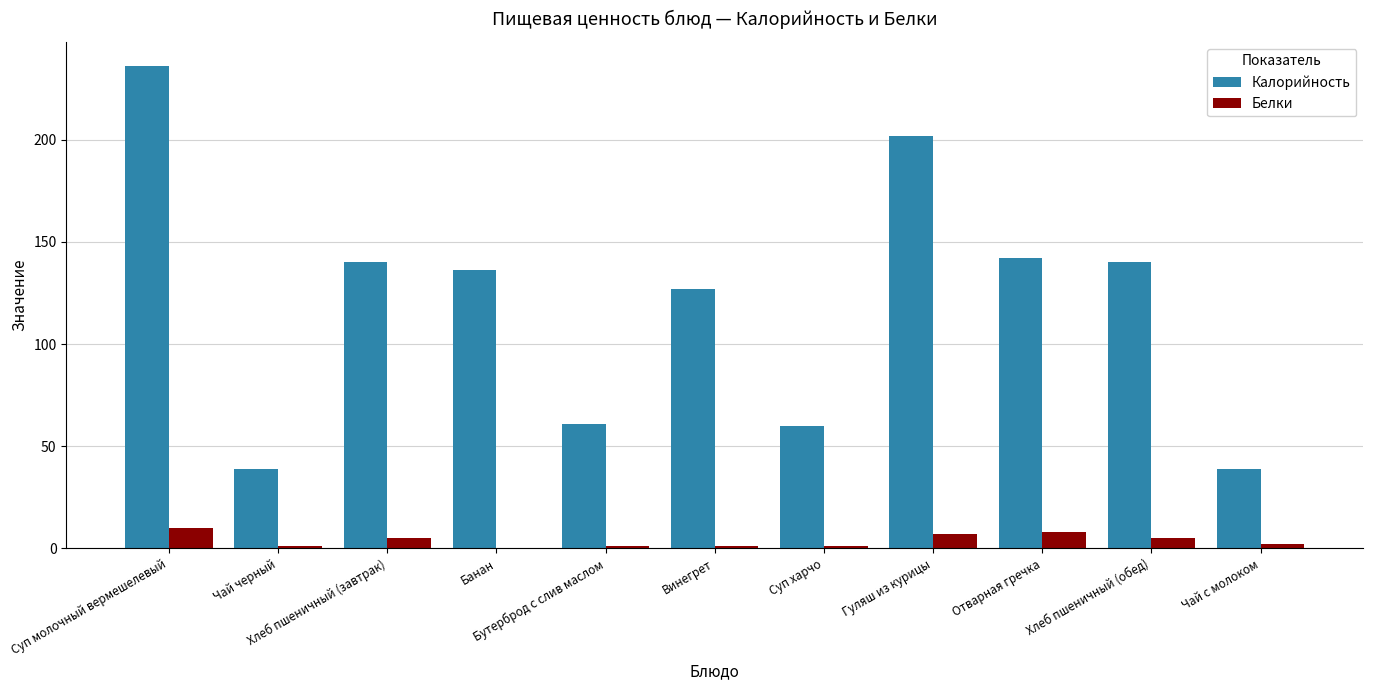

Count the number of data series in this chart.

2